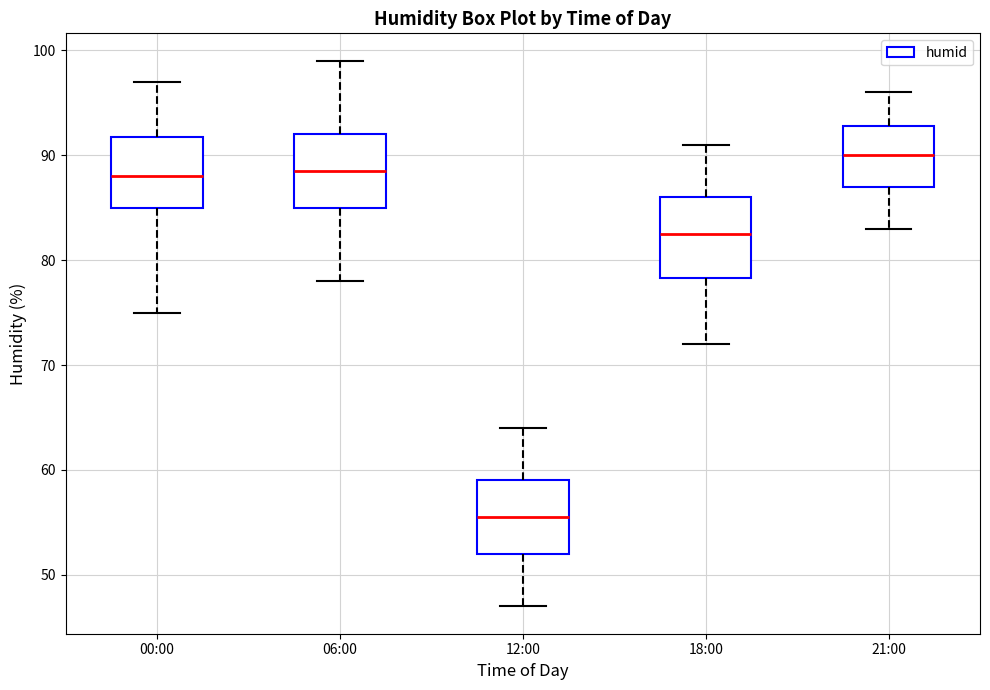

Which box has the highest median line?

21:00